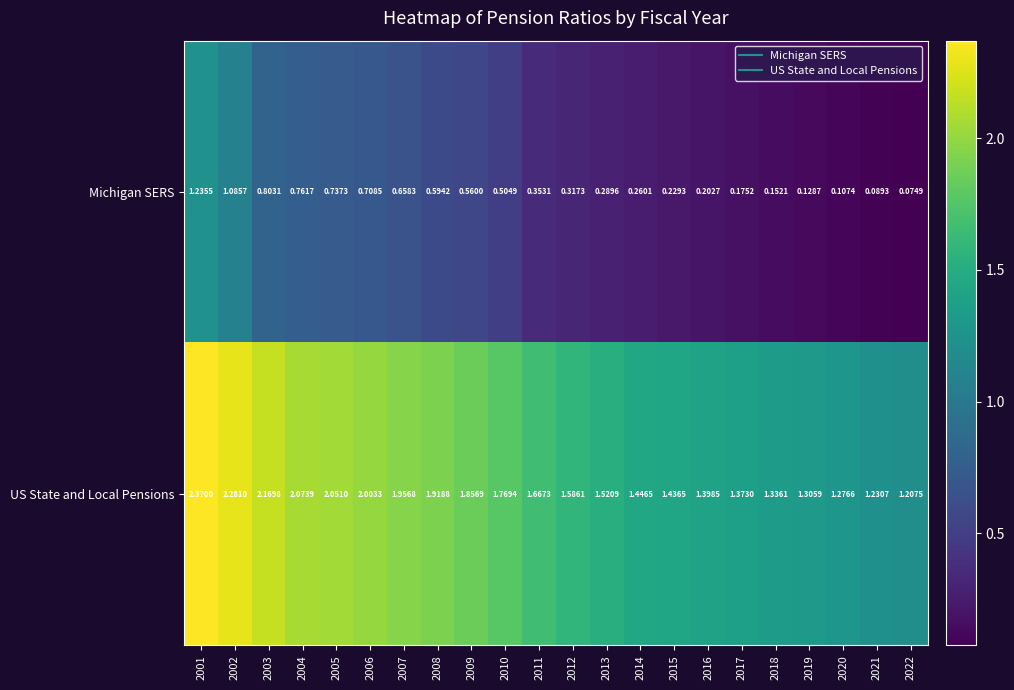

Which series has the widest spread of values?

US State and Local Pensions